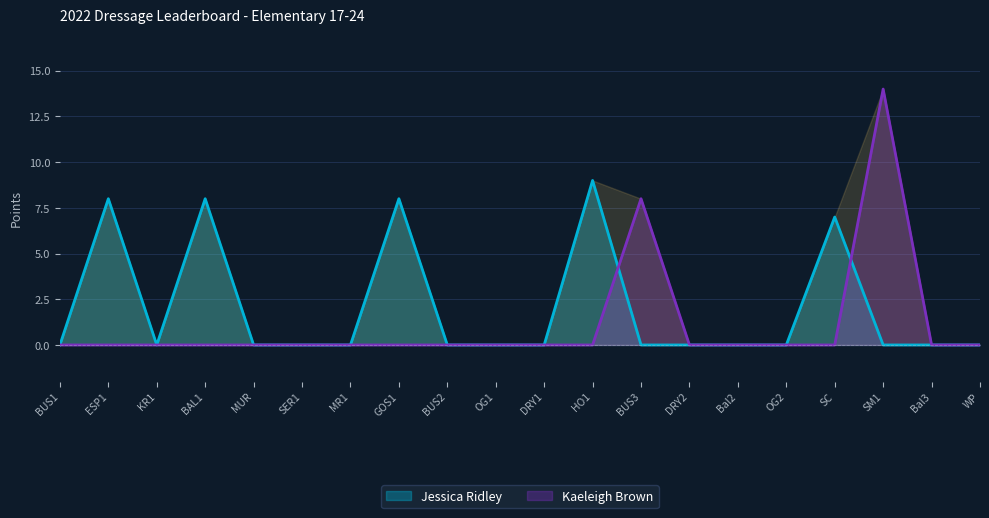

What are all the series names shown in the legend?

Jessica Ridley, Kaeleigh Brown